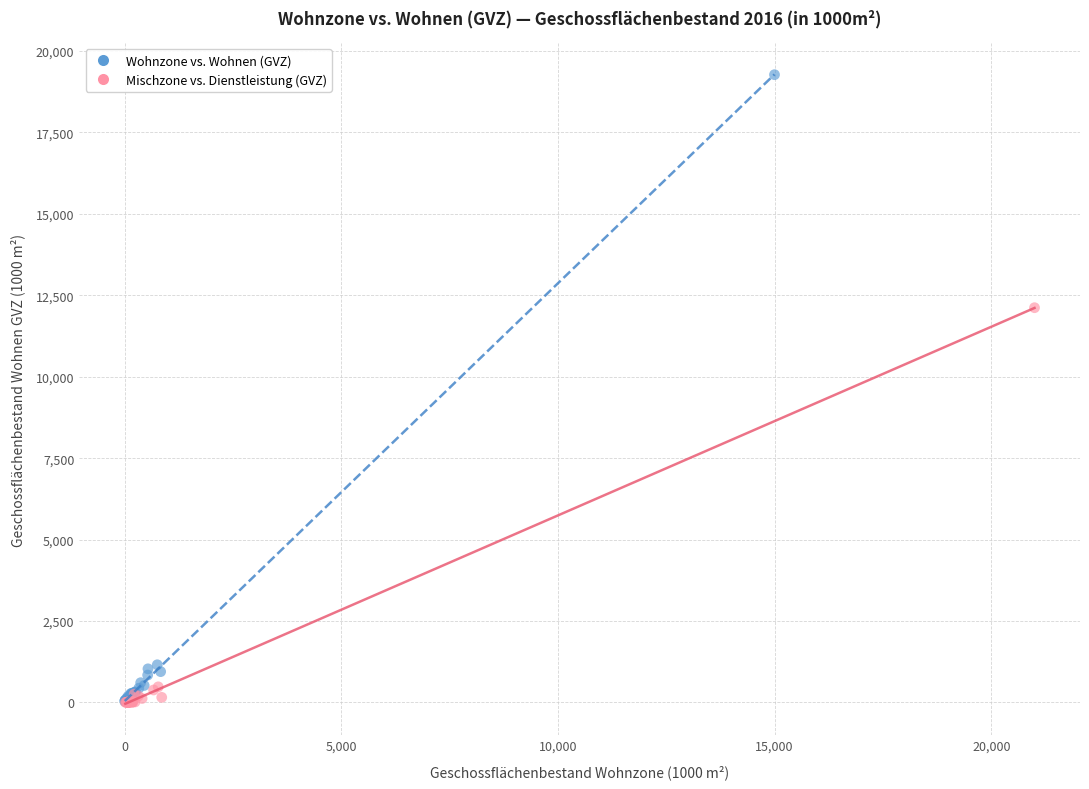

Which series has the widest spread of Y values?

Wohnzone vs. Wohnen (GVZ)